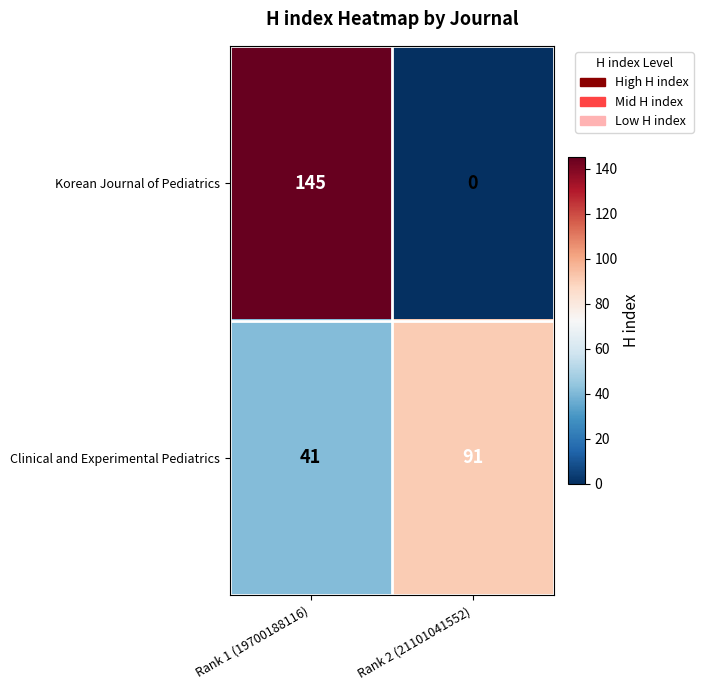

Reading left to right, extract all data points from this chart.

Korean Journal of Pediatrics: 145	0
Clinical and Experimental Pediatrics: 41	91